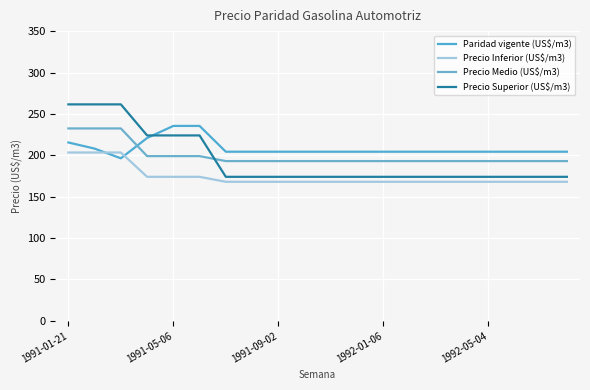

How many values in the Precio Inferior (US$/m3) series exceed 168?

6